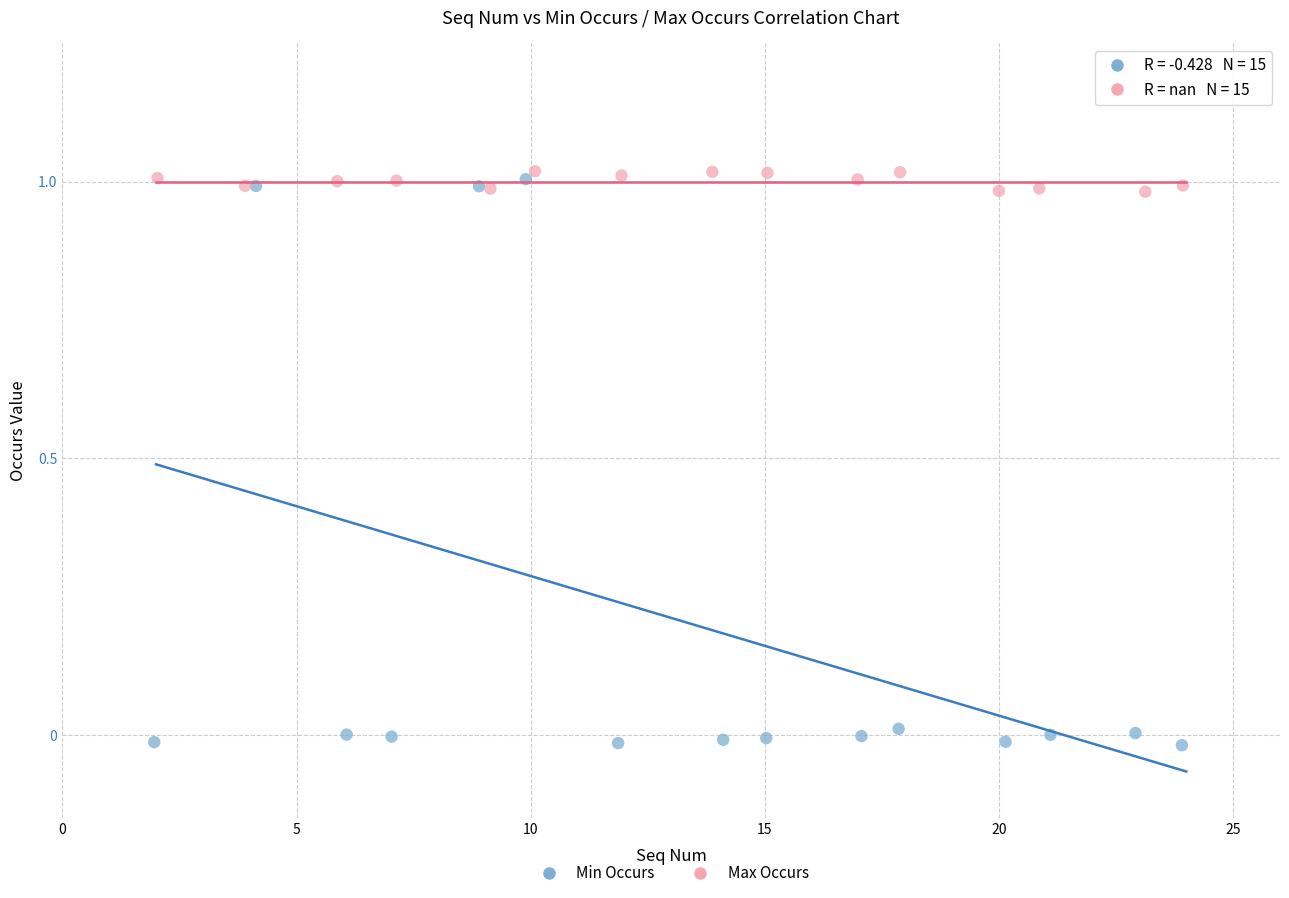

Which series contains the lowest Y value?

Min Occurs